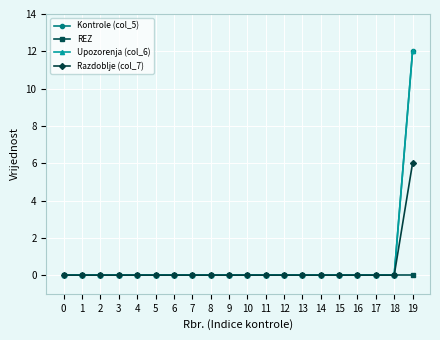

Is it true that Kontrole (col_5) equals 5 at 2?

False